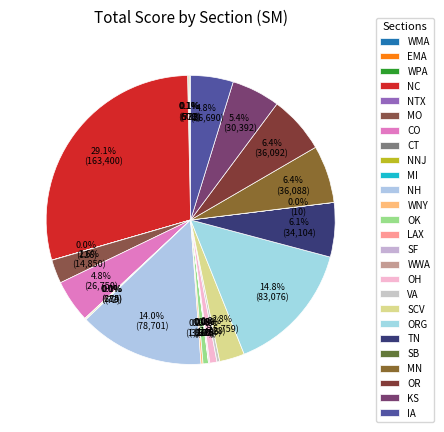

What is the change in value from OH to KS?

+25927